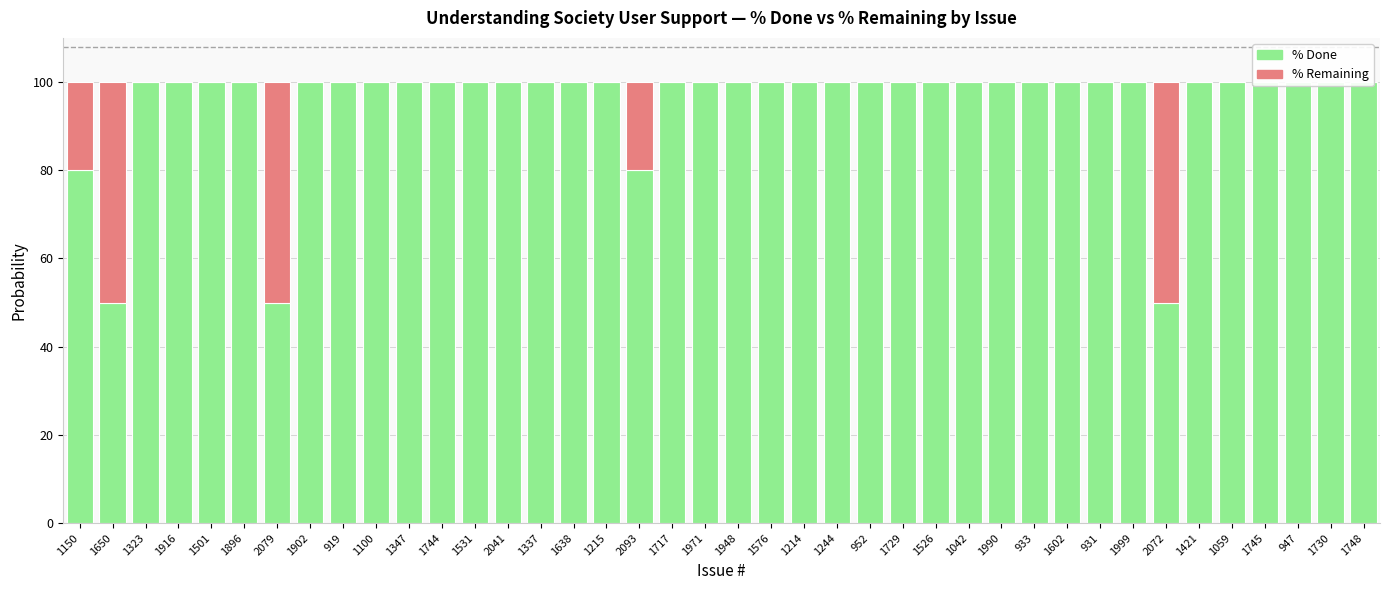

Which series has the widest spread of values?

% Done